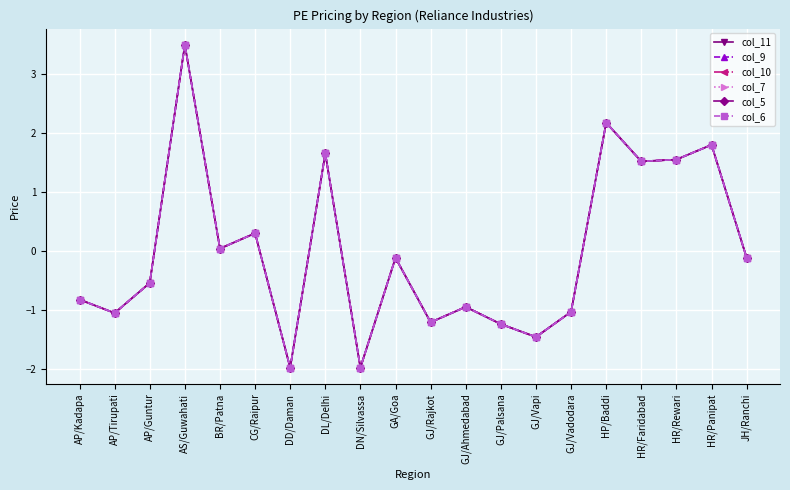

Is this an area chart (filled region under the line)?

No